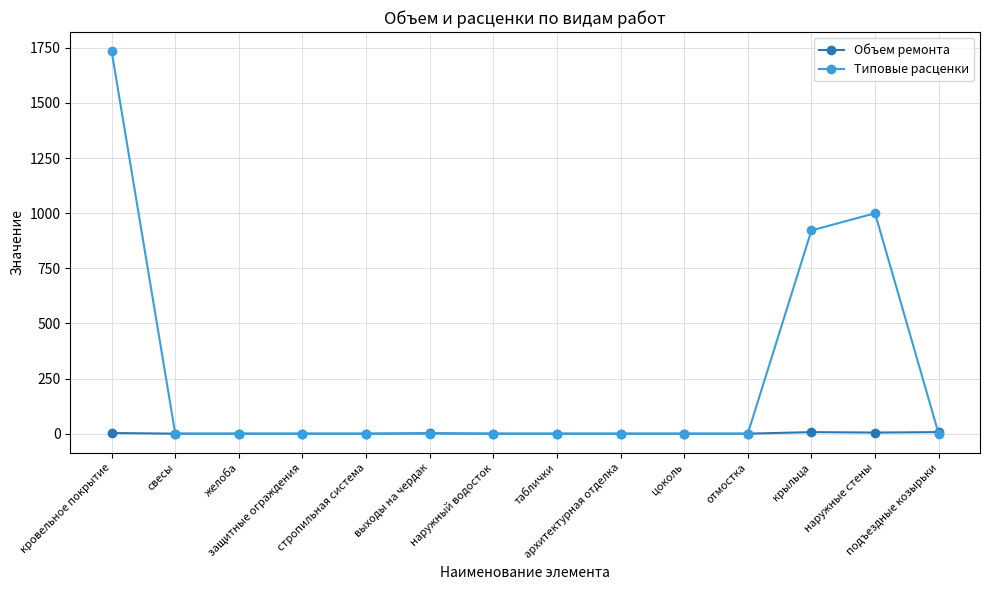

How many Объем ремонта values are between 0 and 3?

11